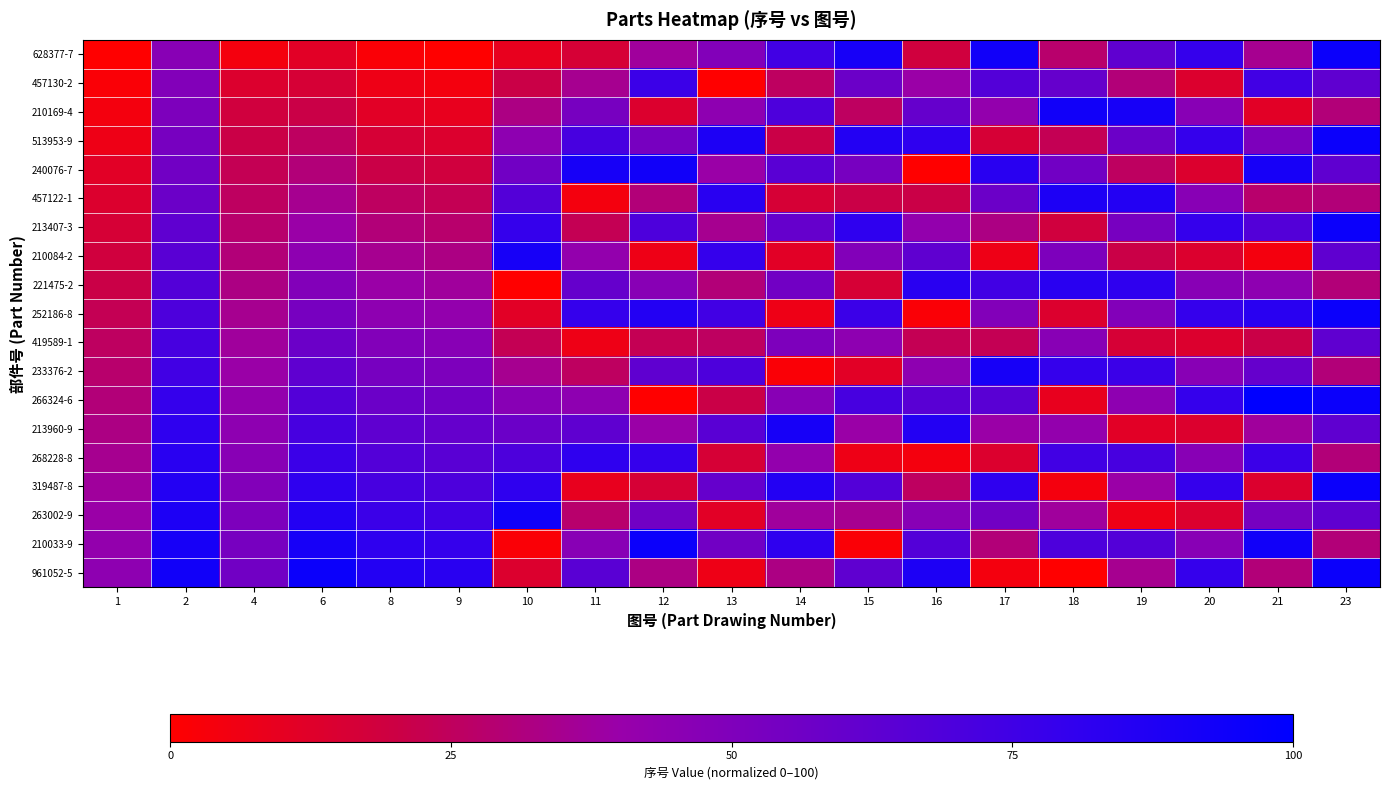

What is the spread (max minus min) of values at 20?

65.1